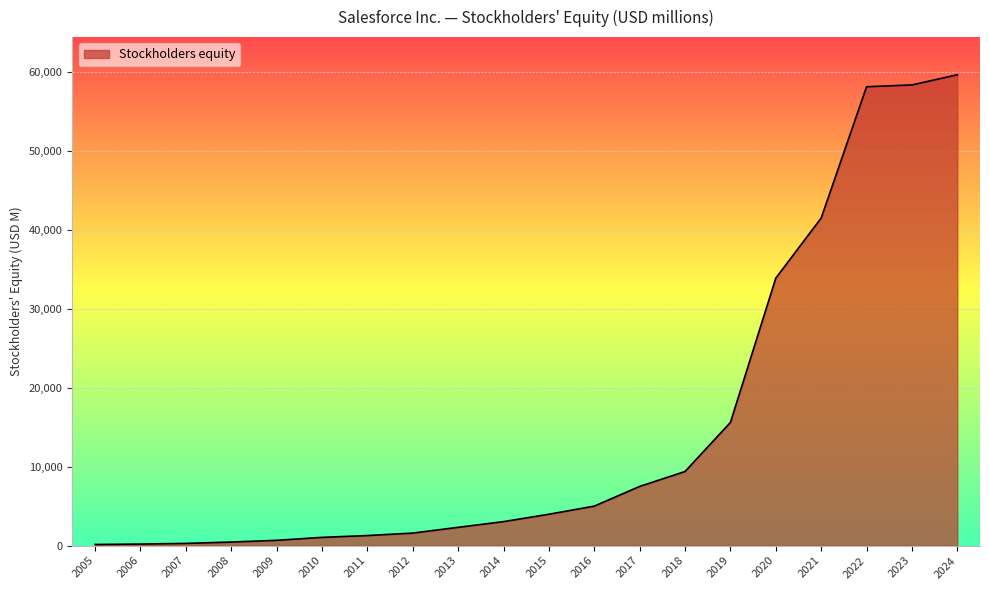

What is the difference between the maximum and minimum values?

59501